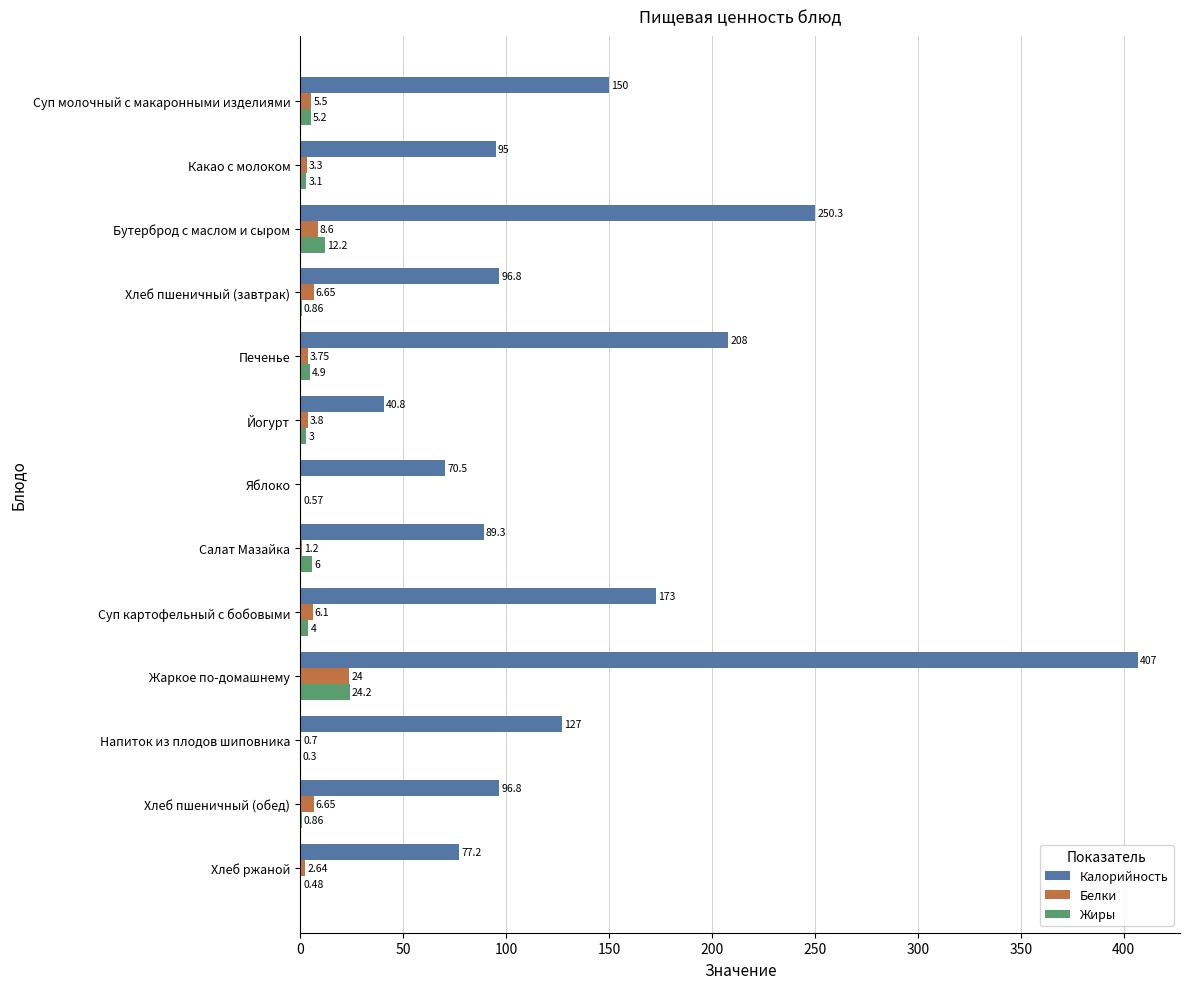

Is the value of Калорийность at Йогурт greater than the value of Жиры at Хлеб пшеничный (завтрак)?

Yes